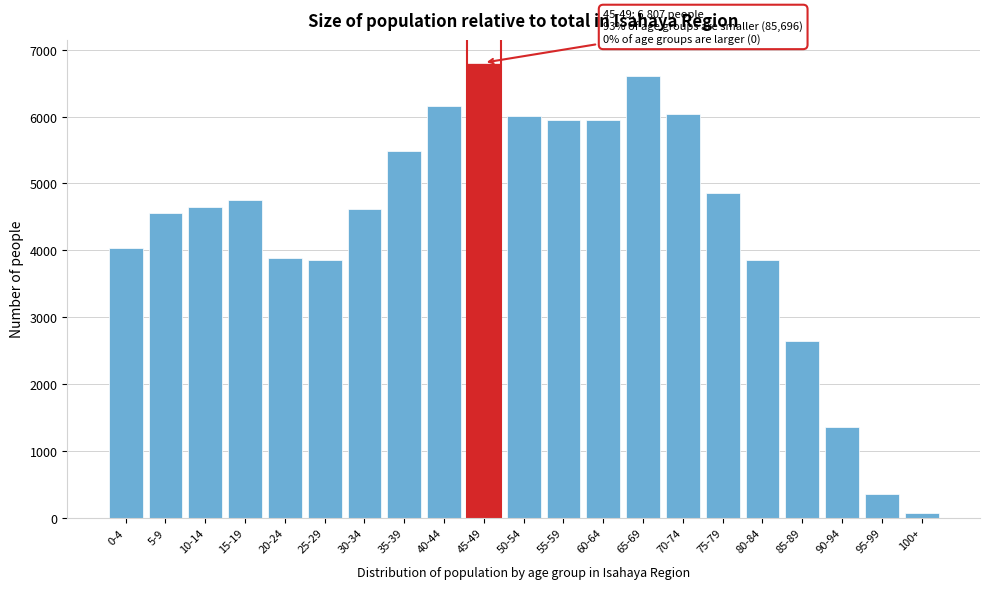

What is the label of the 6th bar from the right?

75-79